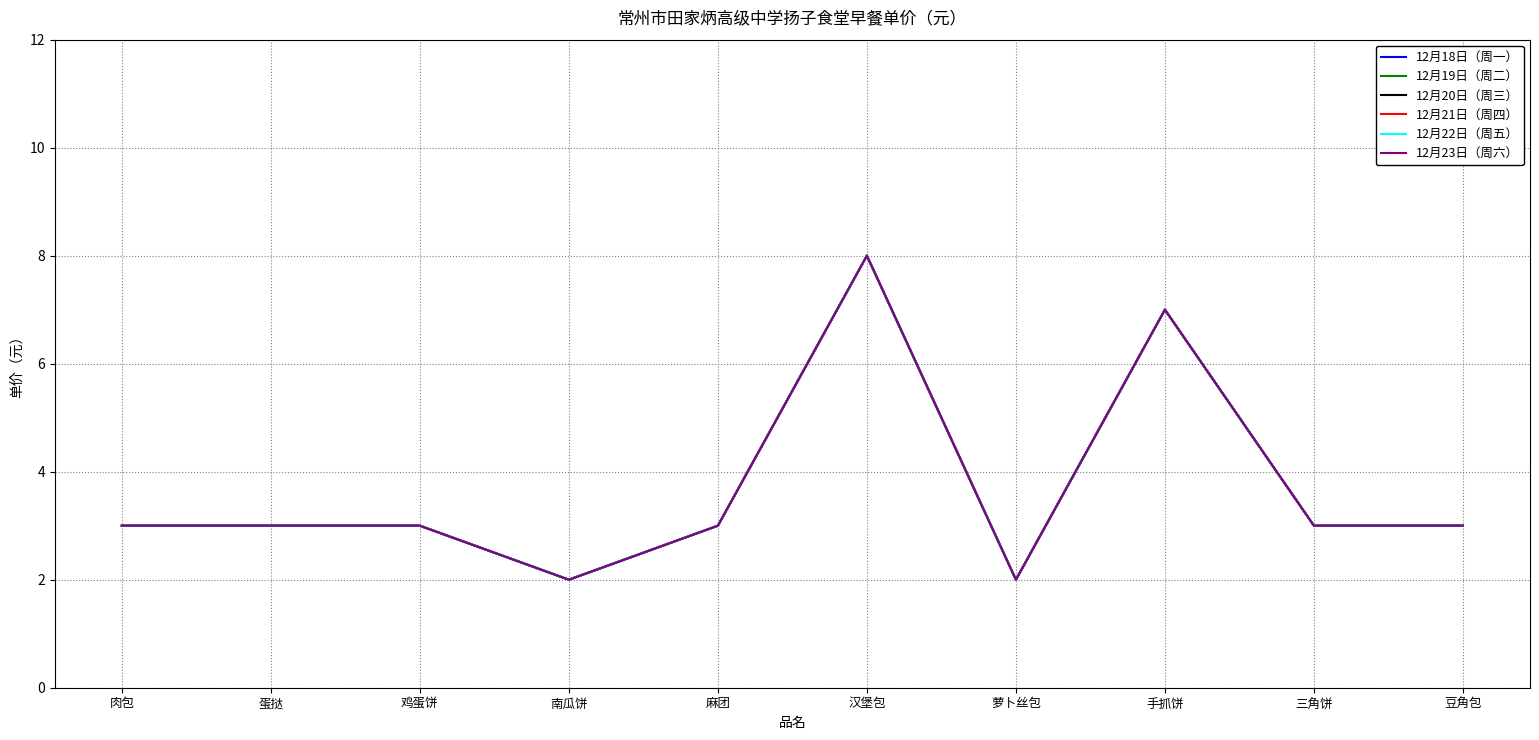

Reading right to left, list all the values displayed in this chart.

12月18日（周一）: 3	3	7	2	8	3	2	3	3	3
12月19日（周二）: 3	3	7	2	8	3	2	3	3	3
12月20日（周三）: 3	3	7	2	8	3	2	3	3	3
12月21日（周四）: 3	3	7	2	8	3	2	3	3	3
12月22日（周五）: 3	3	7	2	8	3	2	3	3	3
12月23日（周六）: 3	3	7	2	8	3	2	3	3	3